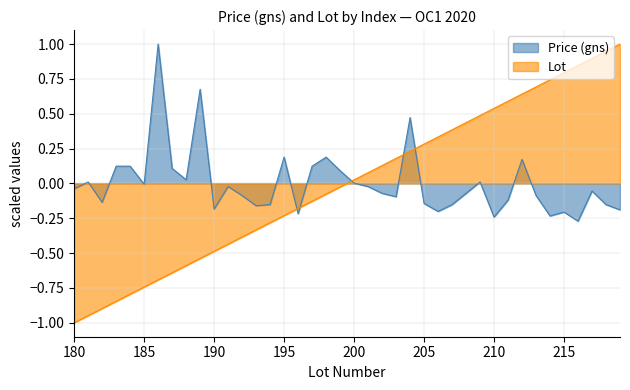

True or false: Price (gns) has more than 2 points higher than both neighbors.

True